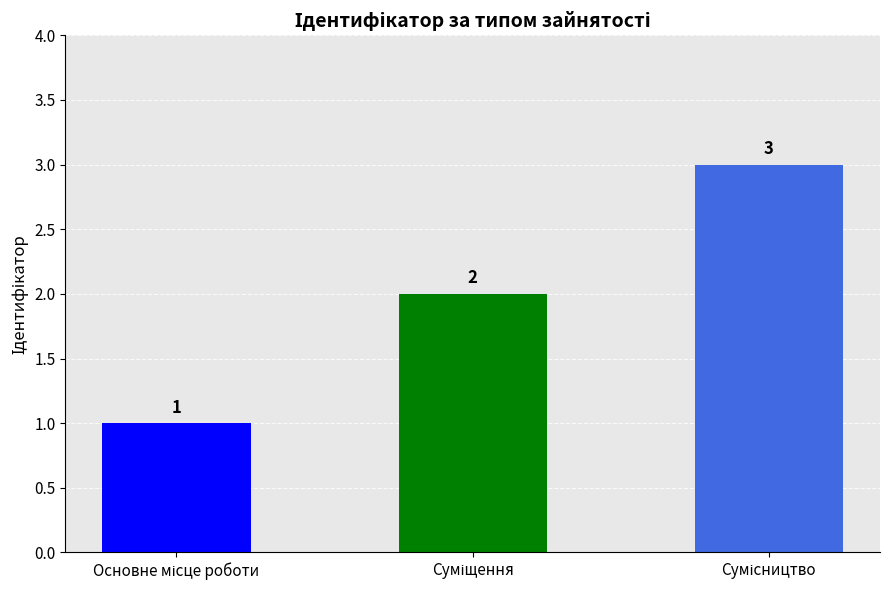

How many values are between 1 and 3?

3